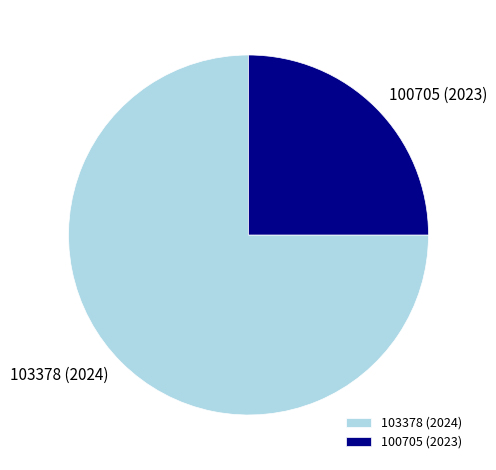

Which category accounts for the majority?

103378 (2024)